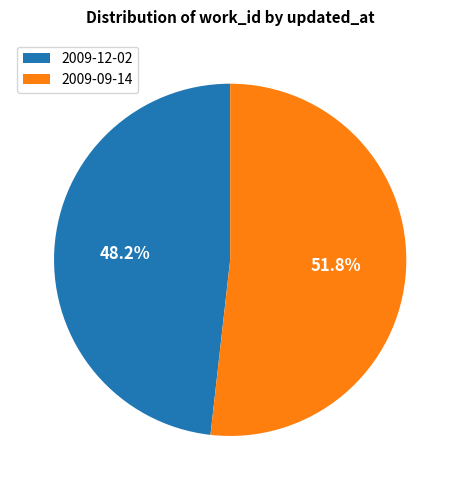

True or false: 2009-09-14 accounts for 52% of the total.

True